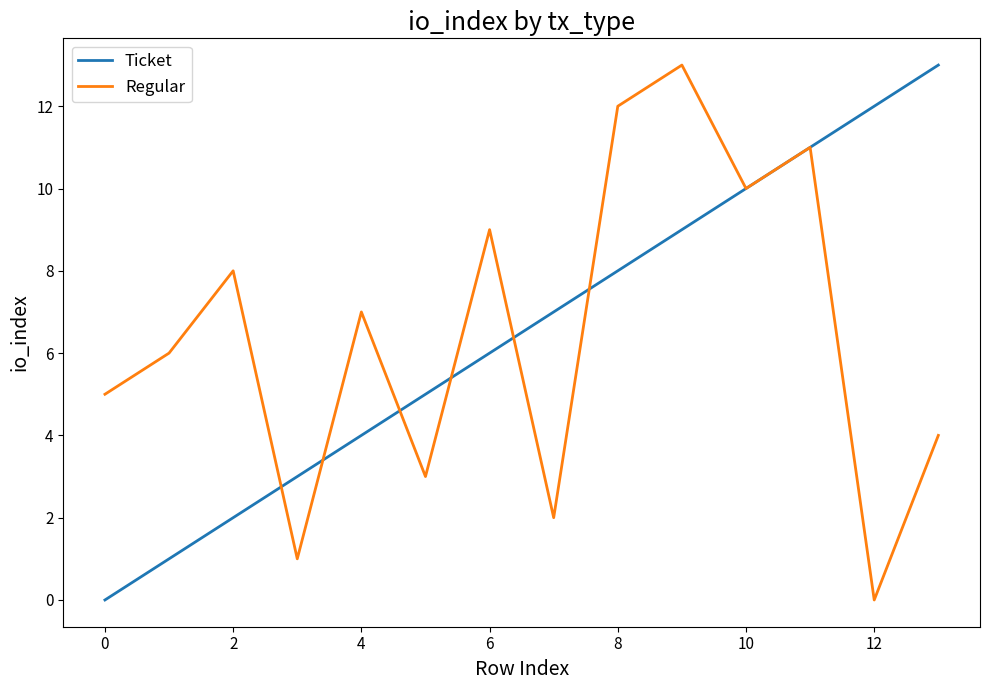

What is the greatest value displayed?

13